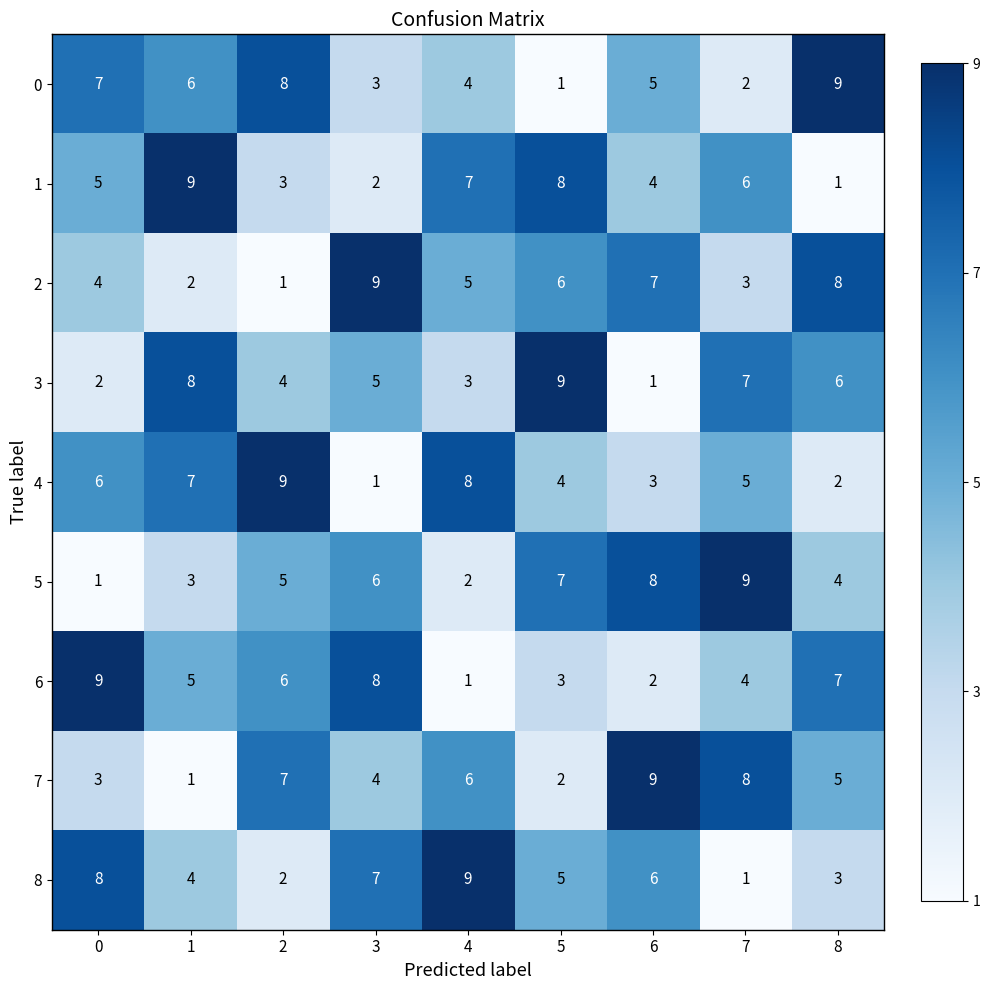

What is the difference between the highest and lowest values at 8?

8